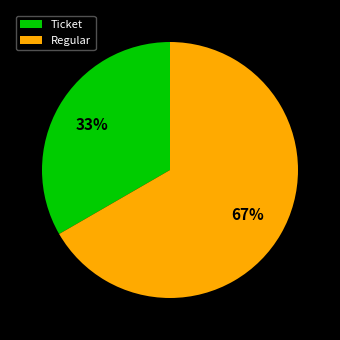

How many segments does this pie chart have?

2